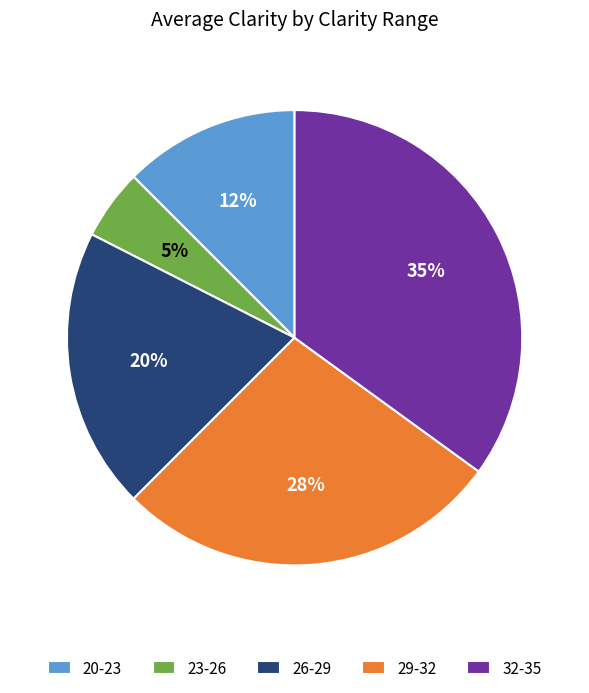

Rank the categories by value from lowest to highest.

23-26, 20-23, 26-29, 29-32, 32-35